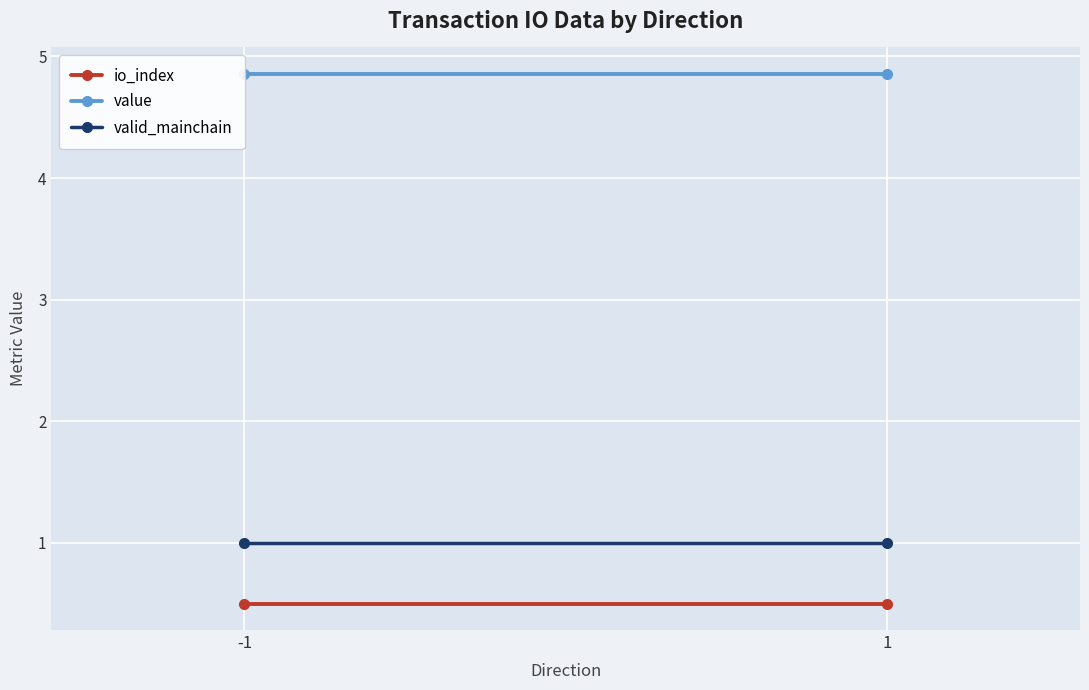

Count the number of categories in the chart.

2